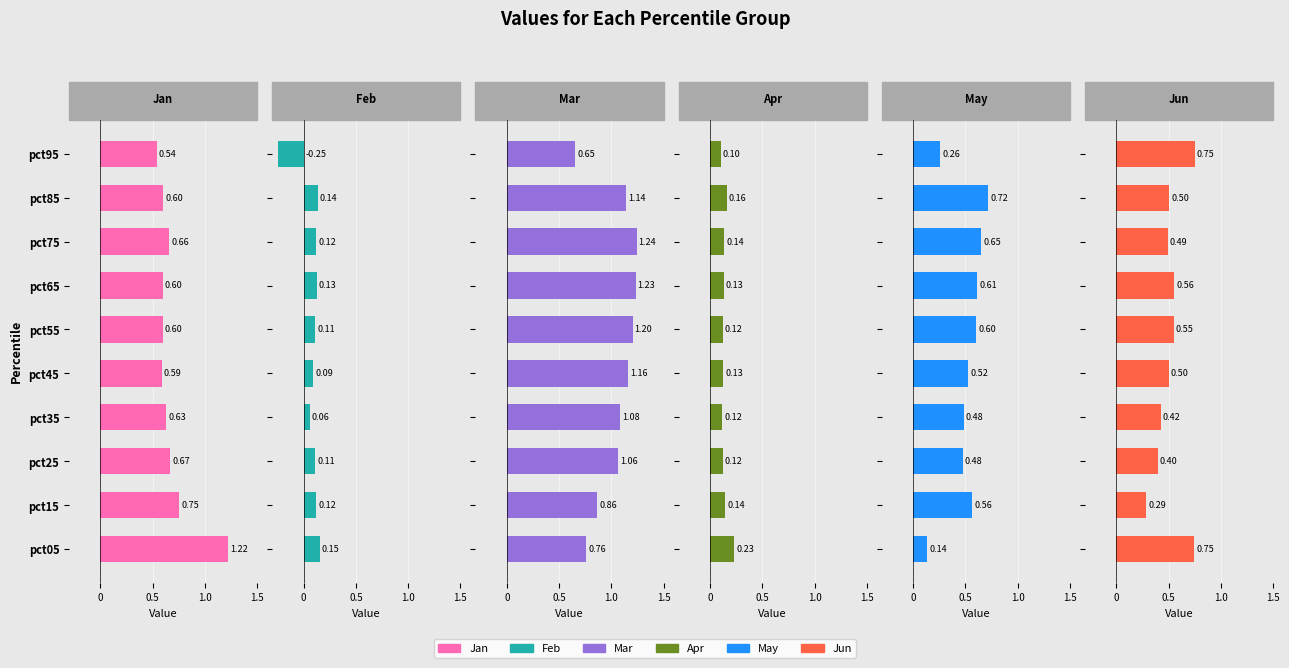

Rank the series by their maximum value, from highest to lowest.

Mar, Jan, Jun, May, Apr, Feb